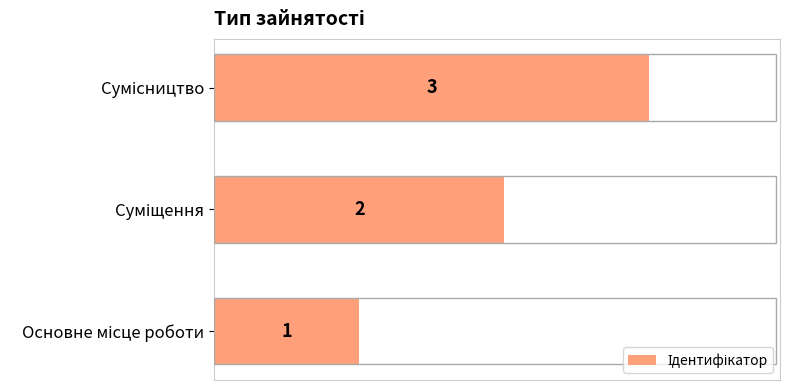

What is the greatest value displayed?

3